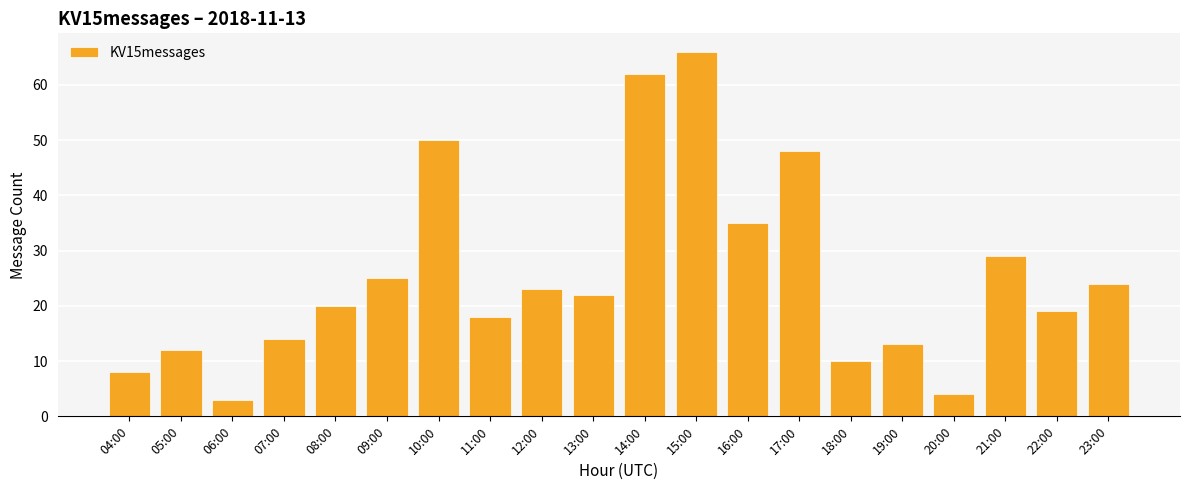

Reading left to right, transcribe all the data shown in this chart.

8	12	3	14	20	25	50	18	23	22	62	66	35	48	10	13	4	29	19	24